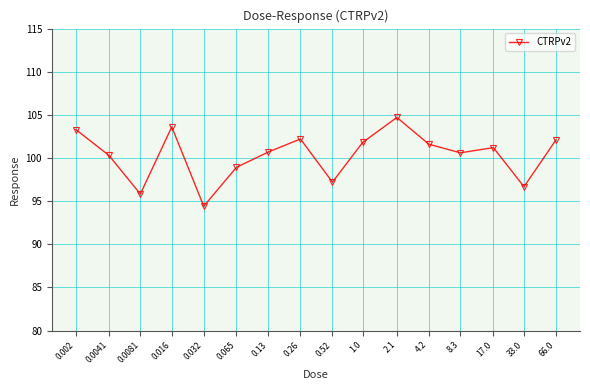

How many lines are shown in the chart?

1